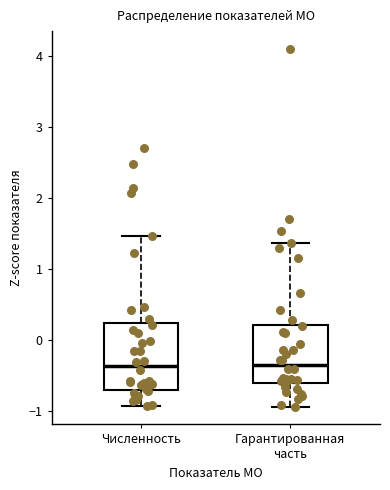

Where does the median line of the box for Гарантированная часть sit on the y-axis? The values are not printed on the chart, so give them approximately, as read against the axis.

-0.3